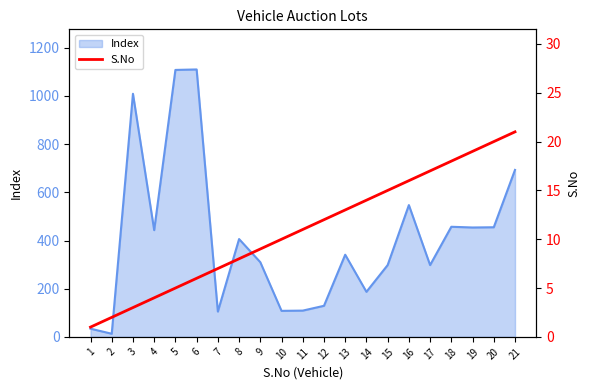

What is the sum of all values?

231